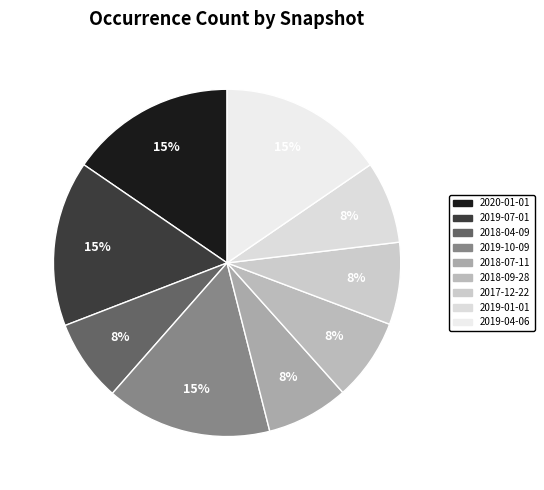

How many slices are in this pie chart?

9